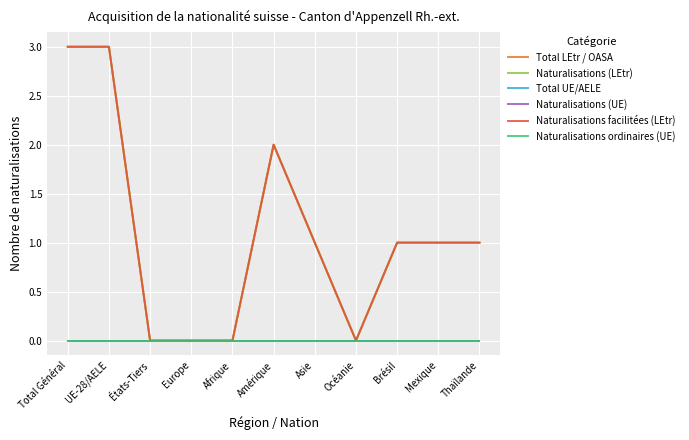

List the labels in order of Total UE/AELE value, largest first.

Total Général, UE-28/AELE, États-Tiers, Europe, Afrique, Amérique, Asie, Océanie, Brésil, Mexique, Thaïlande